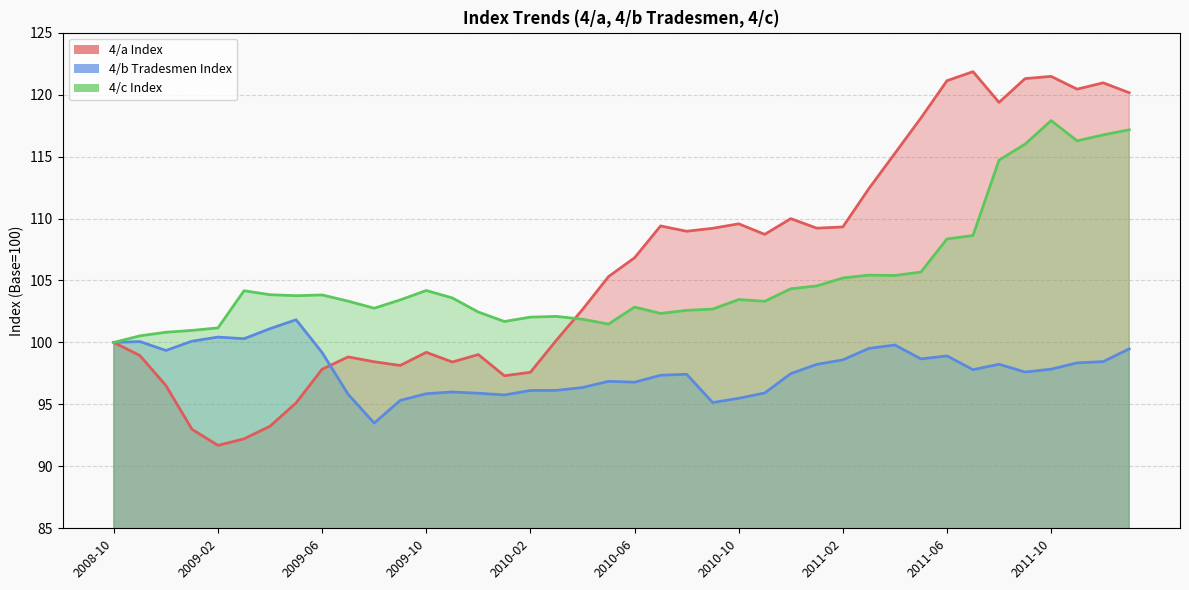

Which category has the lowest value across all series?

2009-02